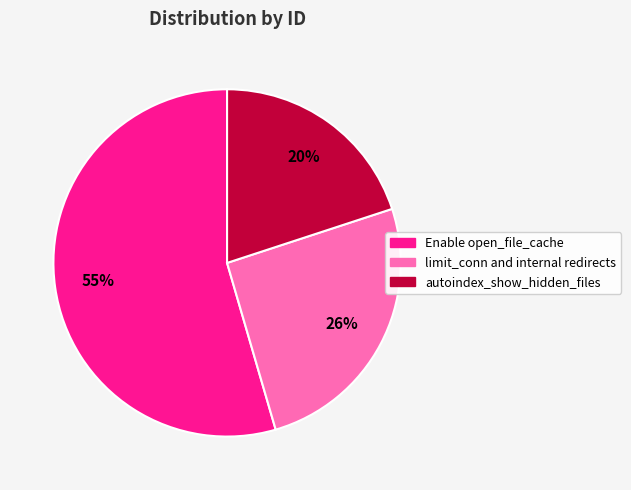

Do Enable open_file_cache and limit_conn and internal redirects together represent more than half of the pie?

Yes